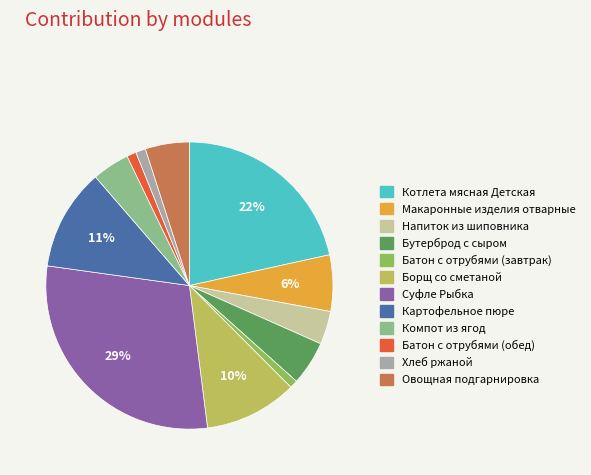

To the nearest percent, what is the difference between the largest and smallest slice percentages?

28%